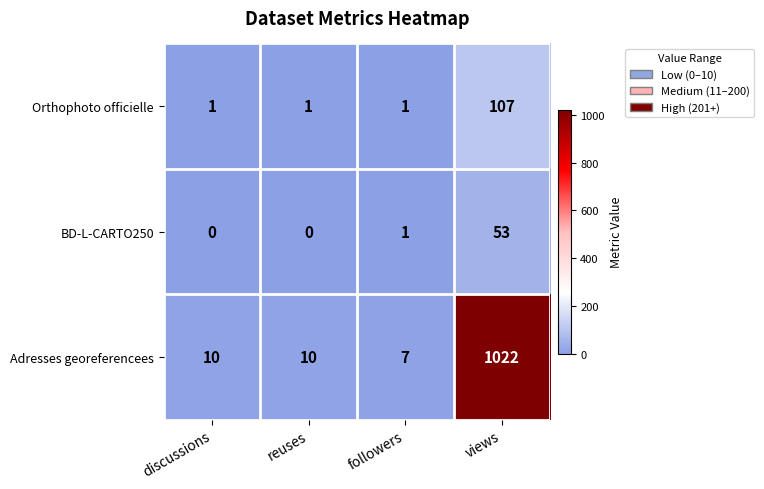

The Orthophoto officielle series shows 2 at followers. True or false?

False